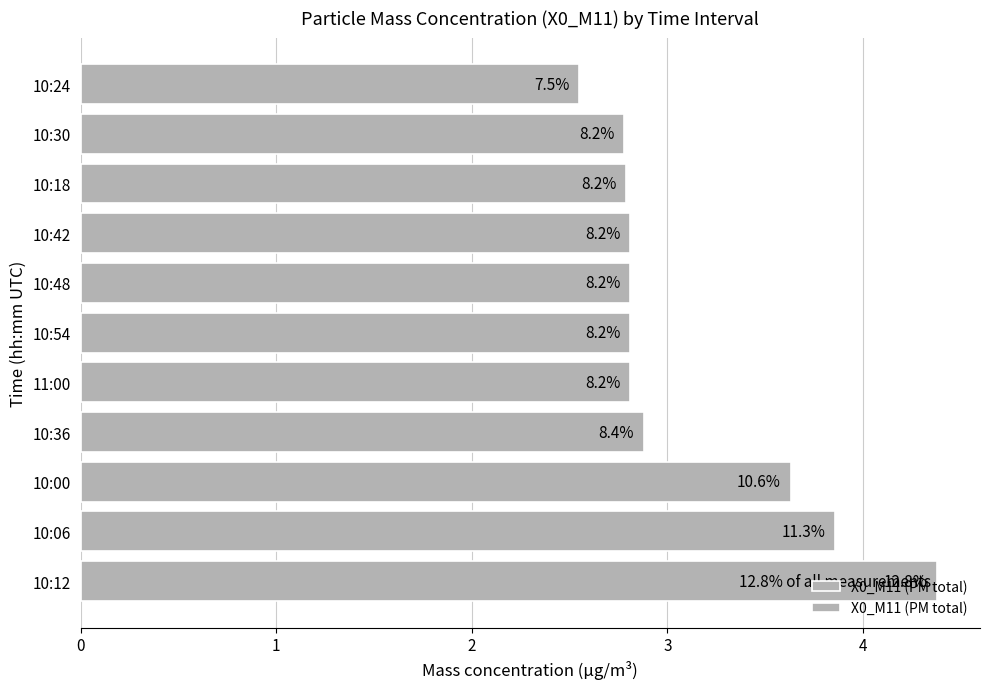

Are the bars horizontal?

Yes